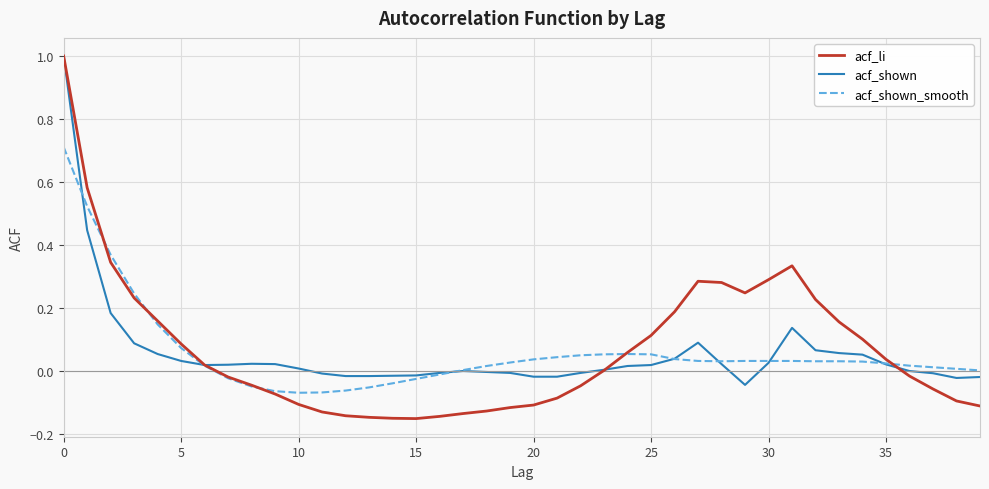

Which series has the widest spread of values?

acf_li